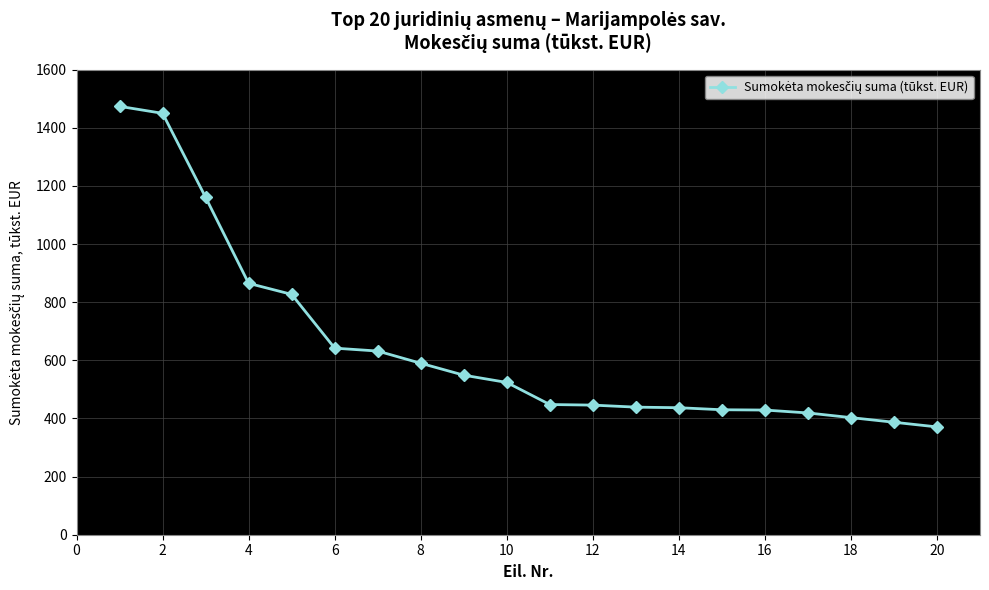

What is the value of the 15th point from the left?

430